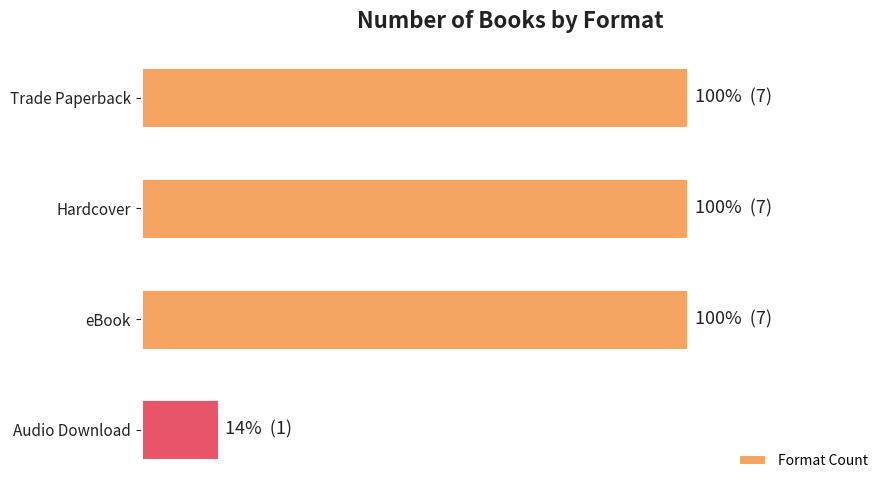

Are the bars horizontal?

Yes